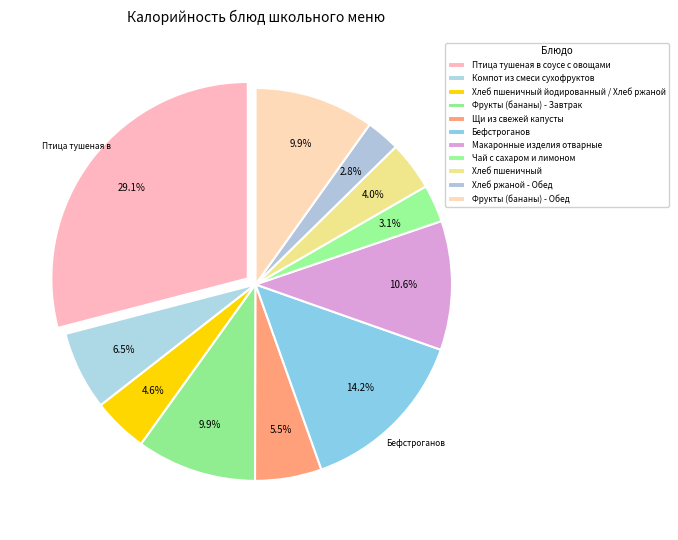

Which category has the smallest portion of the pie?

Хлеб ржаной - Обед